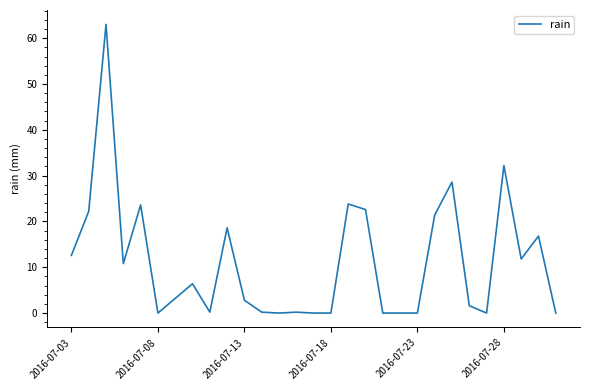

What is the greatest value displayed?

63.0